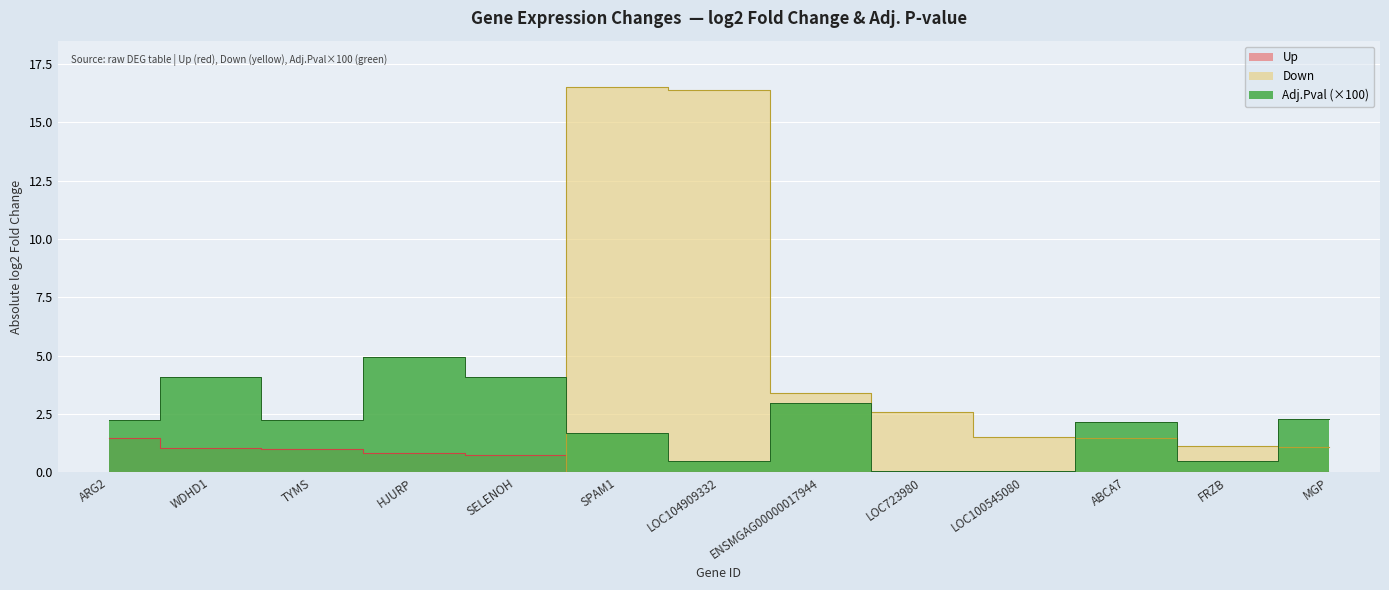

Which has a higher value, FRZB or LOC100545080?

FRZB